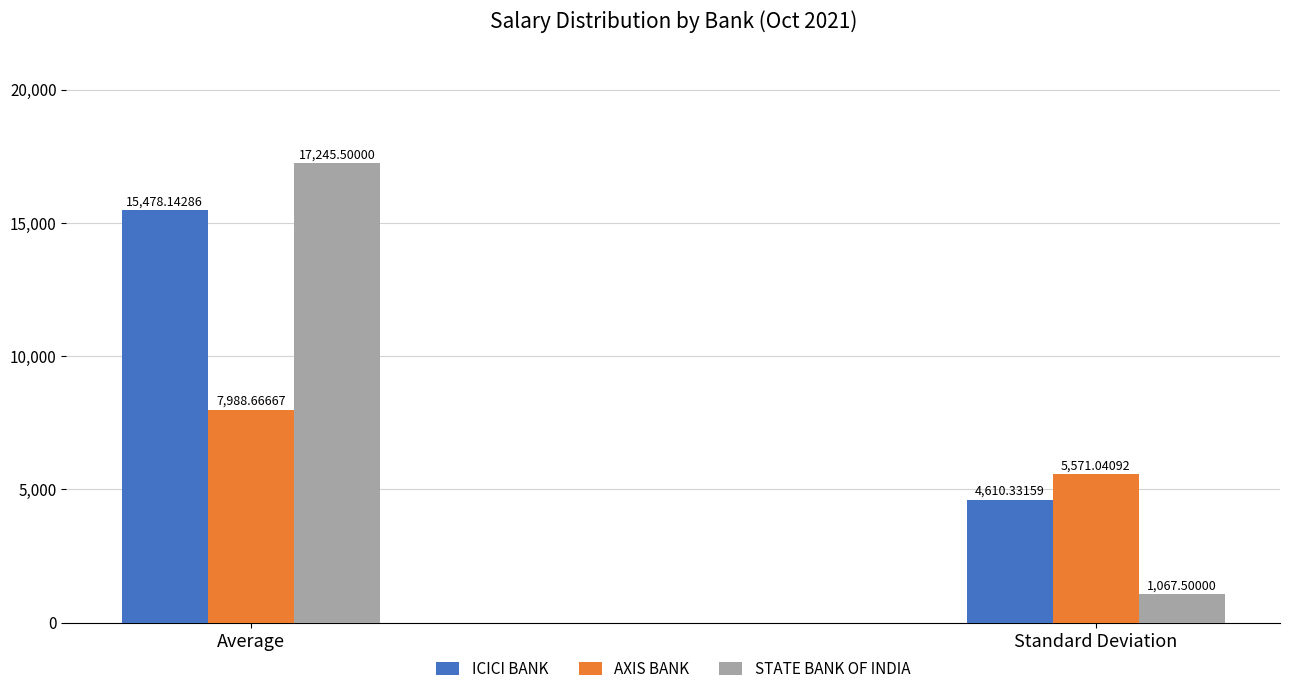

Which series has the largest range (max minus min)?

STATE BANK OF INDIA